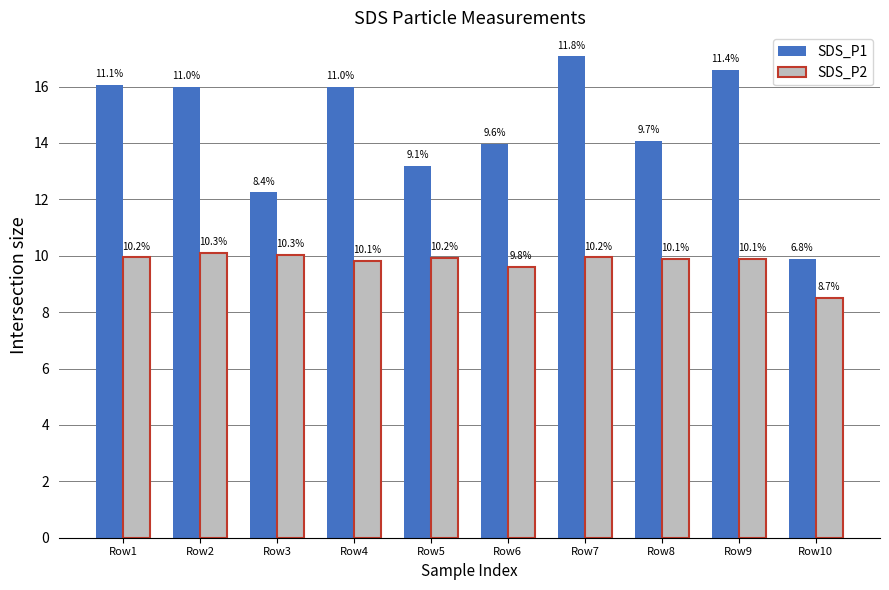

Which series has the largest range (max minus min)?

SDS_P1